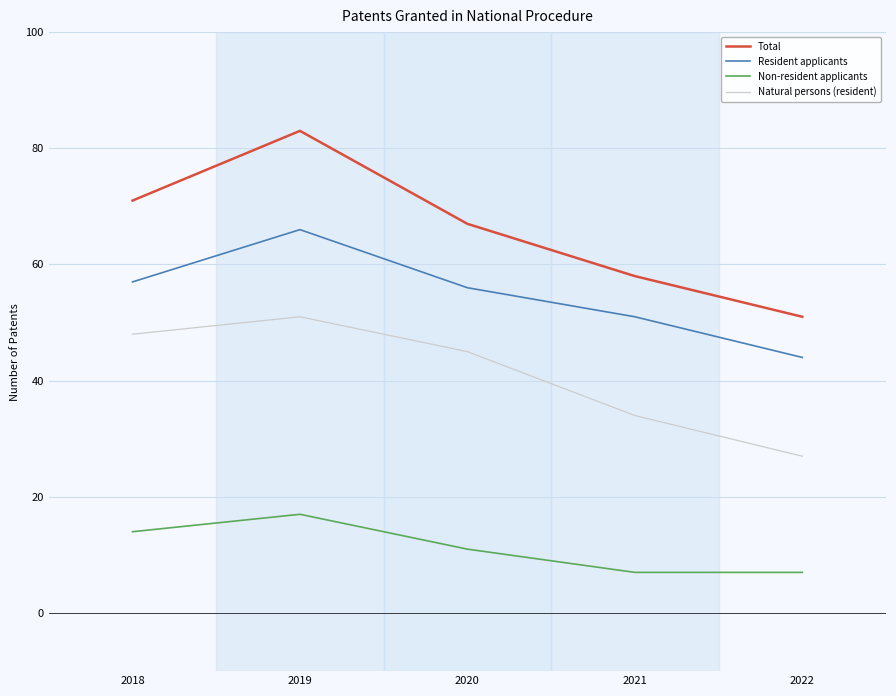

What is the total value across all series at 2021?

150